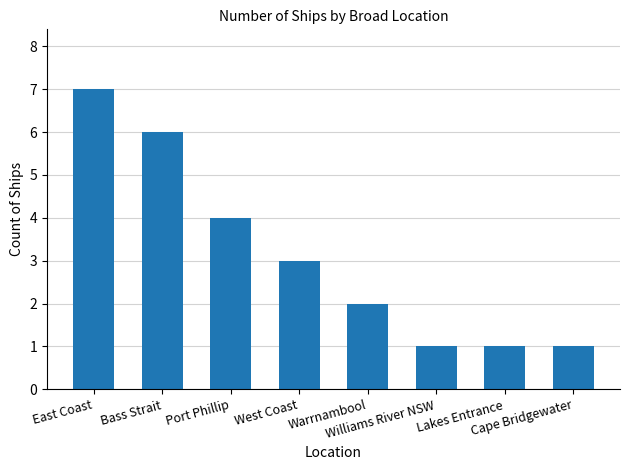

Reading right to left, transcribe all the data shown in this chart.

Cape Bridgewater=1	Lakes Entrance=1	Williams River NSW=1	Warrnambool=2	West Coast=3	Port Phillip=4	Bass Strait=6	East Coast=7